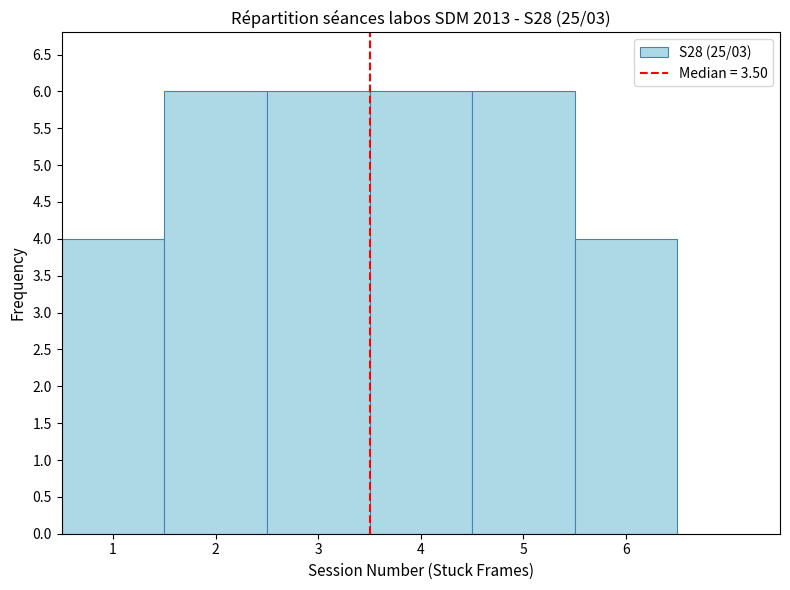

Reading left to right, list every bar in this chart as the range it spans on the x-axis followed by its height. The values are not printed on the chart, so give them approximately, as read against the axis.

0.5 to 1.5: 4
1.5 to 2.5: 6
2.5 to 3.5: 6
3.5 to 4.5: 6
4.5 to 5.5: 6
5.5 to 6.5: 4